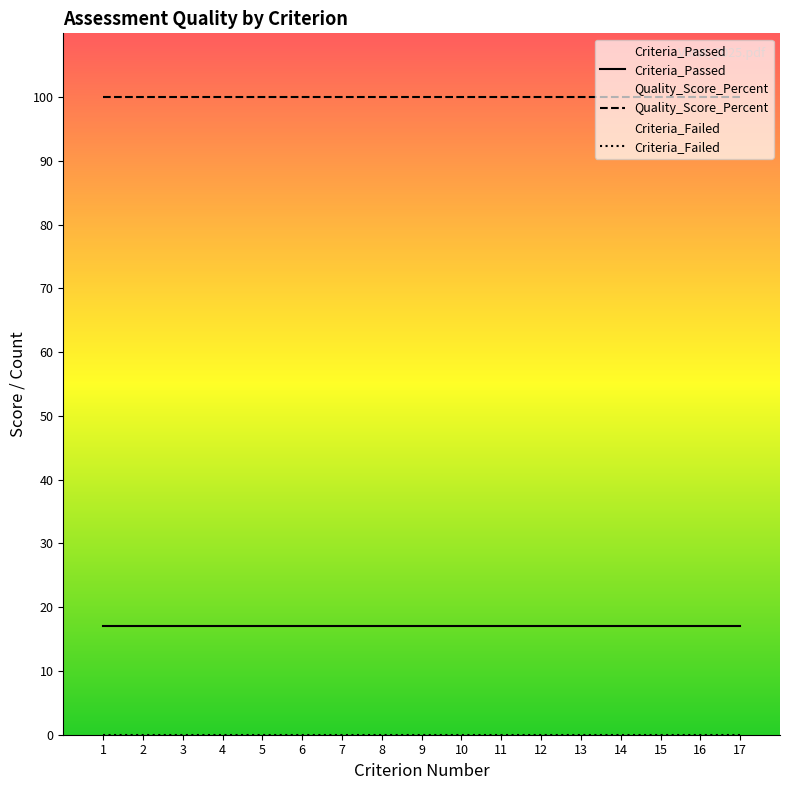

Which category has the highest value across all series?

1